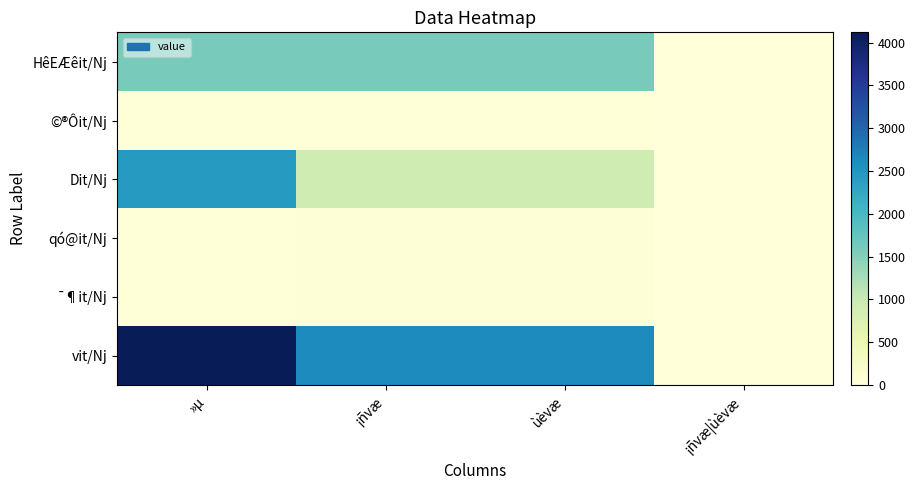

Which category has the lowest value across all series?

¡ñvæ|ùèvæ